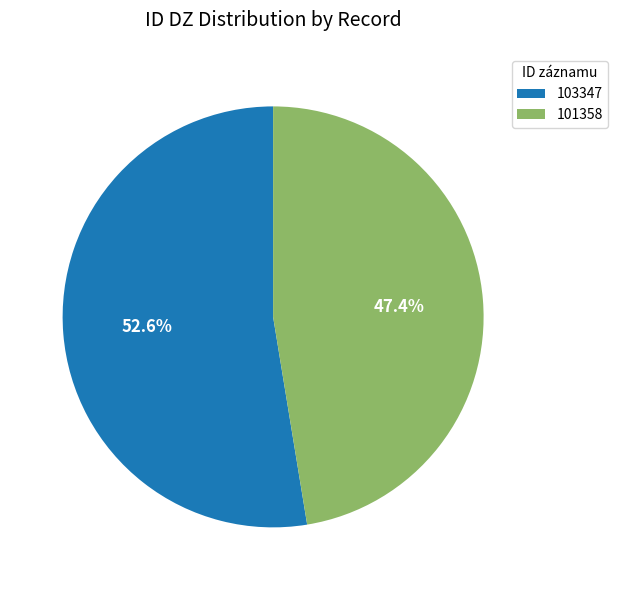

Which slice is the largest?

103347